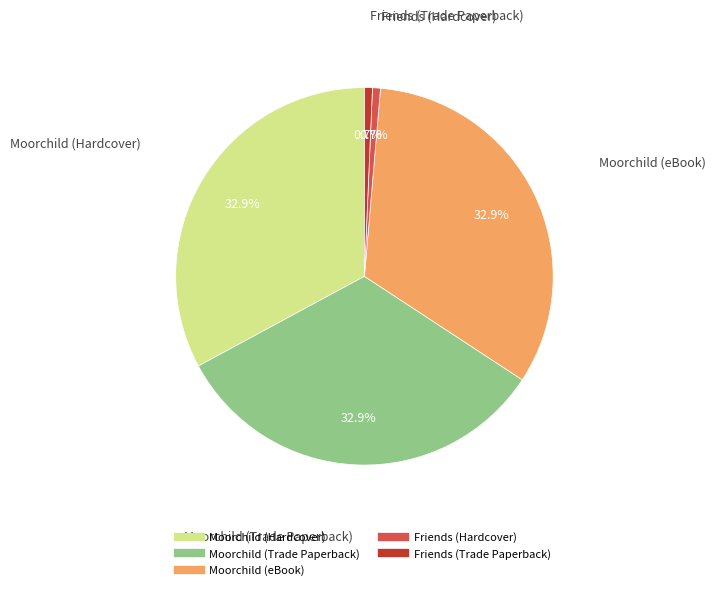

What percentage is NOT represented by Friends (Trade Paperback)?

99.3%